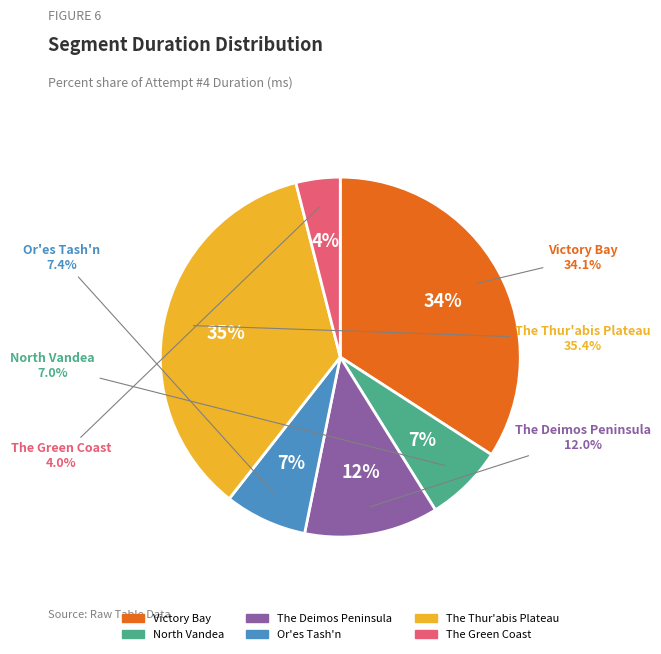

Does The Green Coast represent more than half of the total?

No